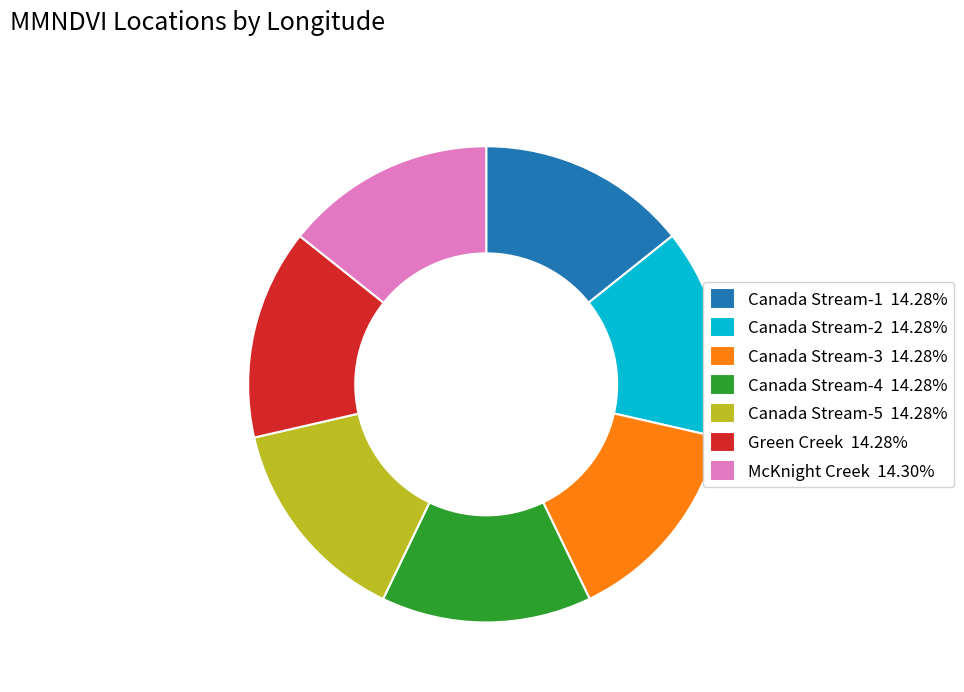

How many segments does this pie chart have?

7